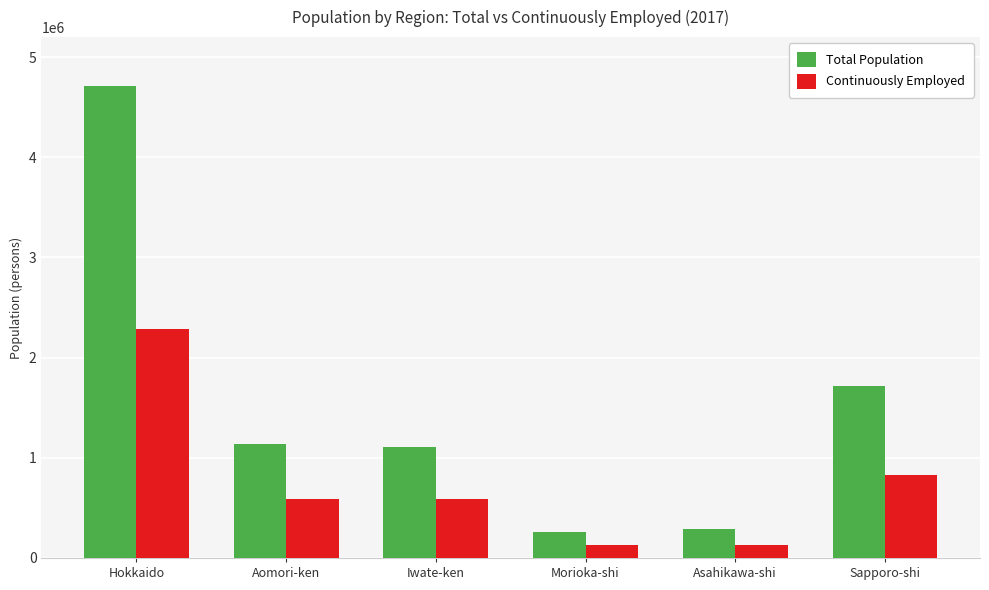

What is the average value of the Total Population series?

1537217